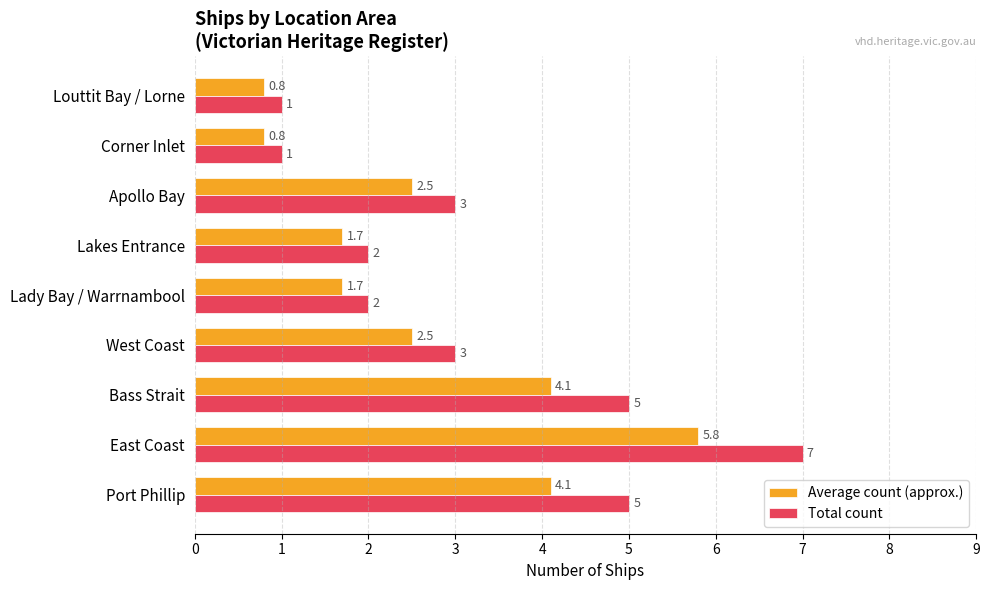

What are all the series names shown in the legend?

Average count (approx.), Total count